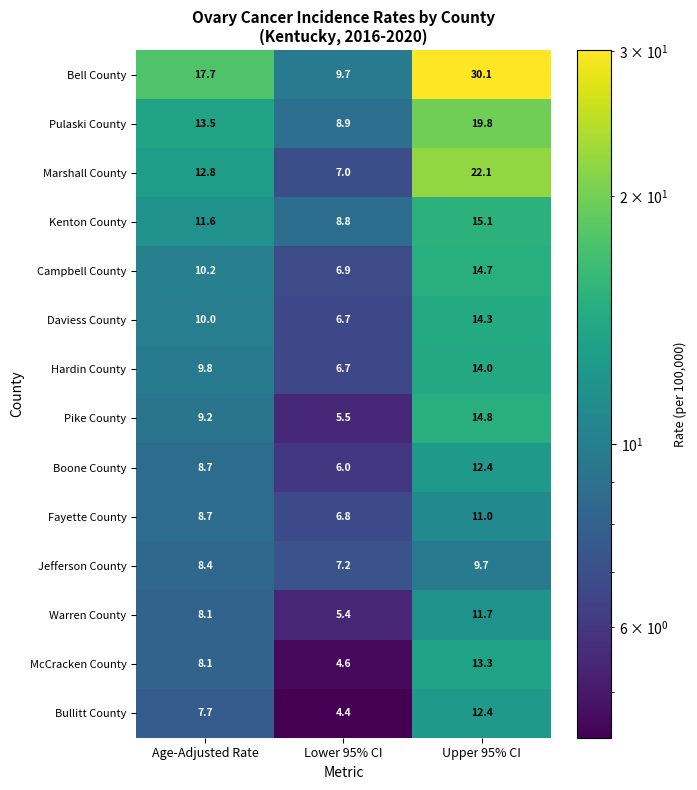

The value of Kenton County at Age-Adjusted Rate is 11.6. True or false?

True